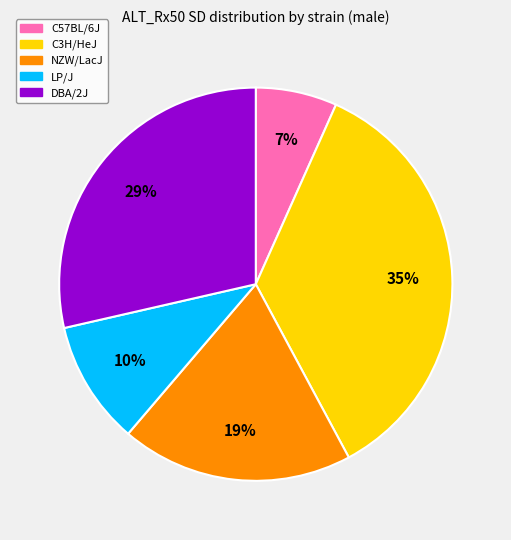

To the nearest percent, what is the combined percentage of LP/J and NZW/LacJ?

29%